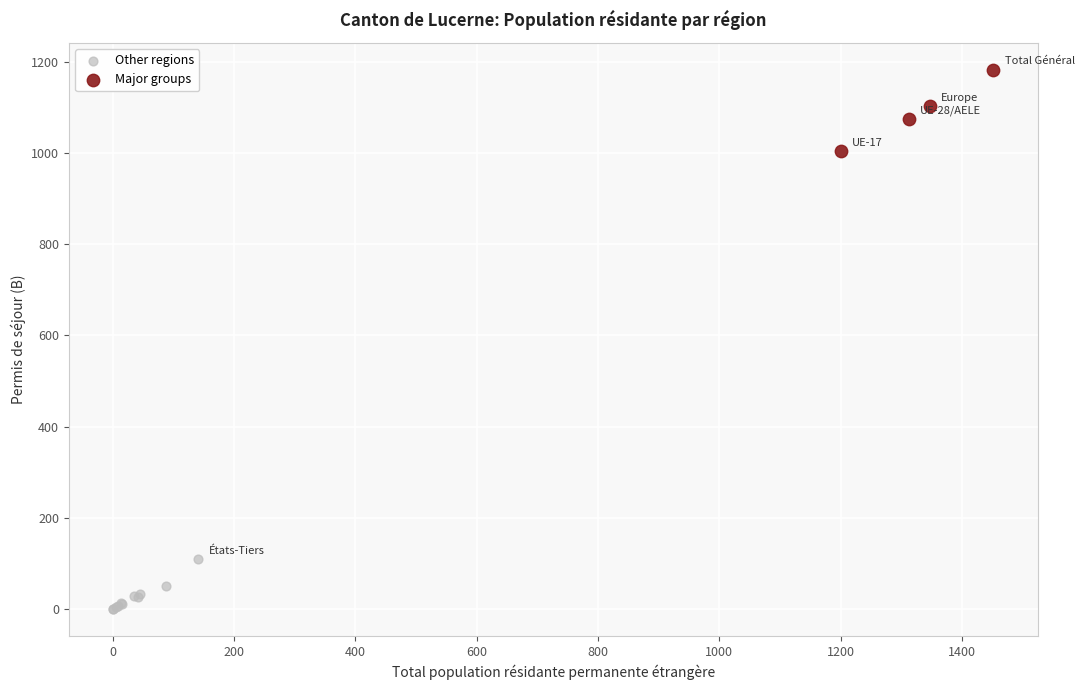

Which series reaches the minimum Y coordinate?

Other regions